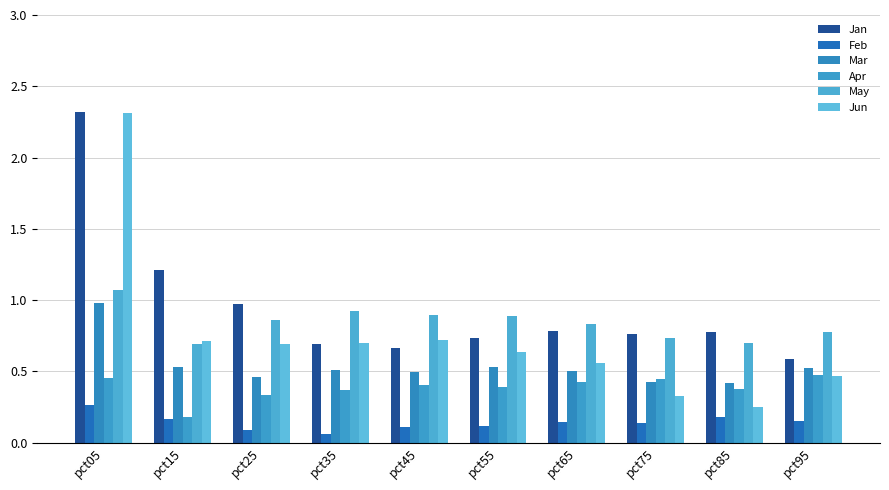

Between pct45 and pct75, which is larger?

pct75